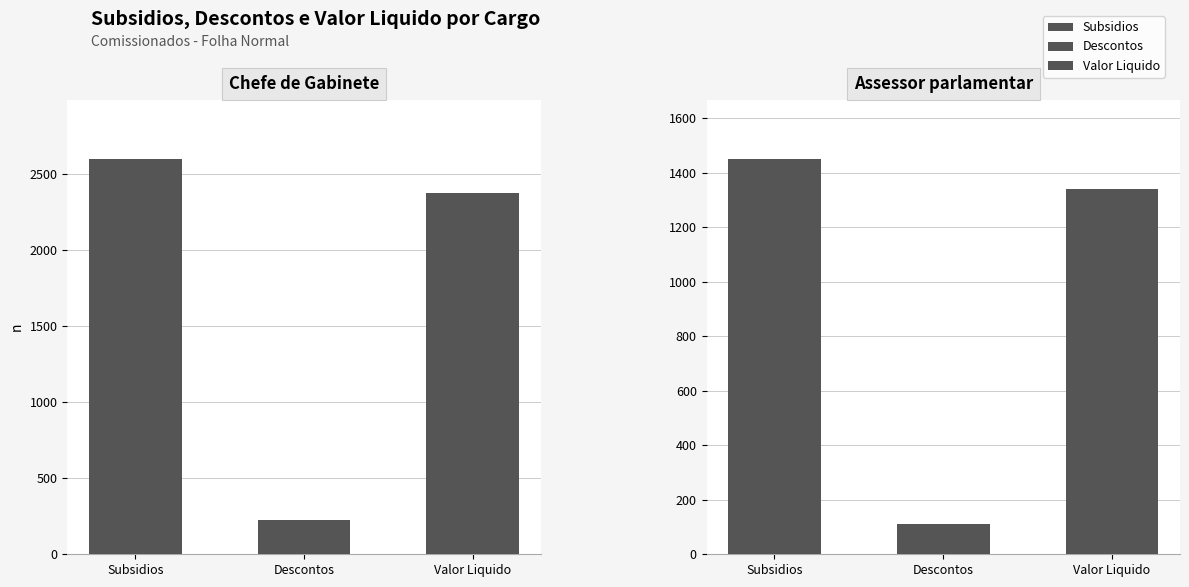

How many data points does each series have?

3